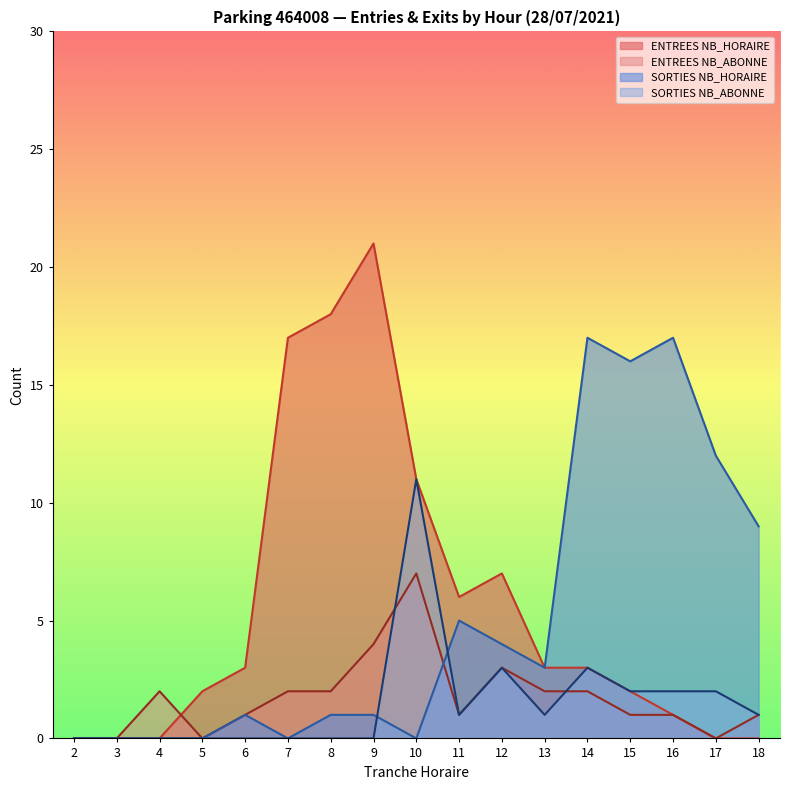

Is the value of SORTIES NB_HORAIRE at 6 greater than the value of SORTIES NB_ABONNE at 3?

Yes